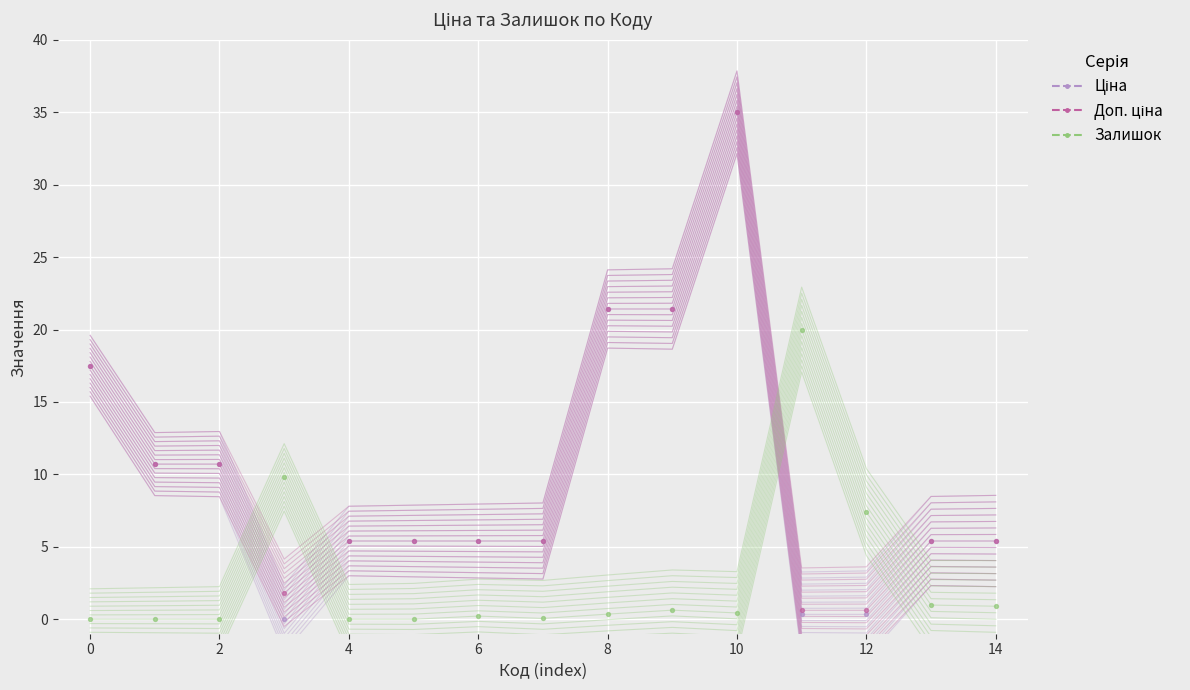

Which series has the largest total across all categories?

Доп. ціна